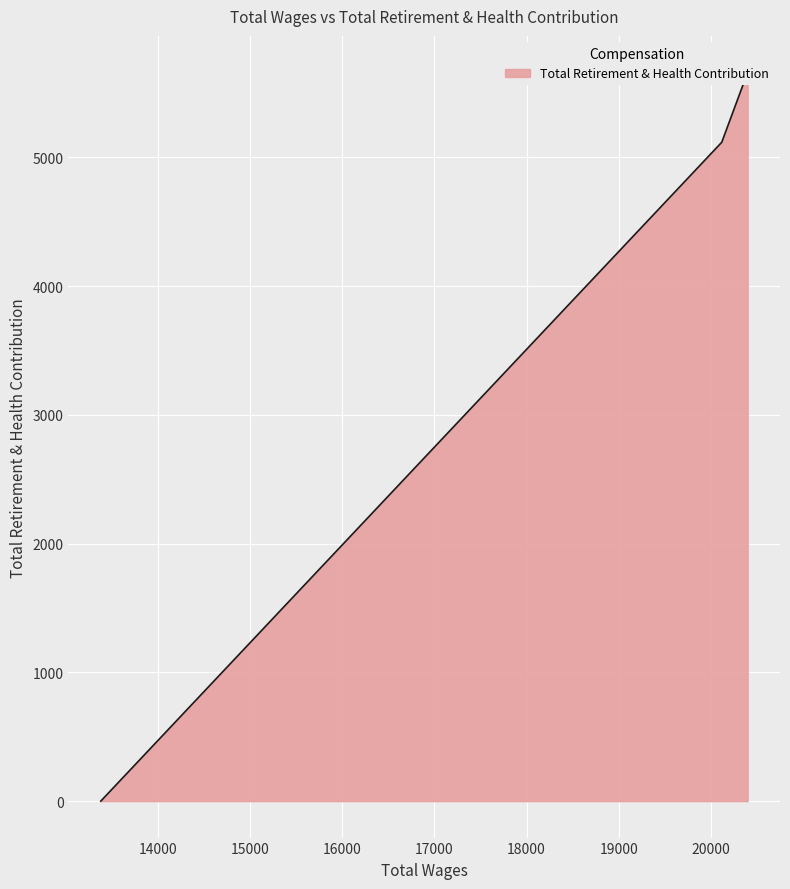

What is the label of the 2nd point from the right?

20117.0